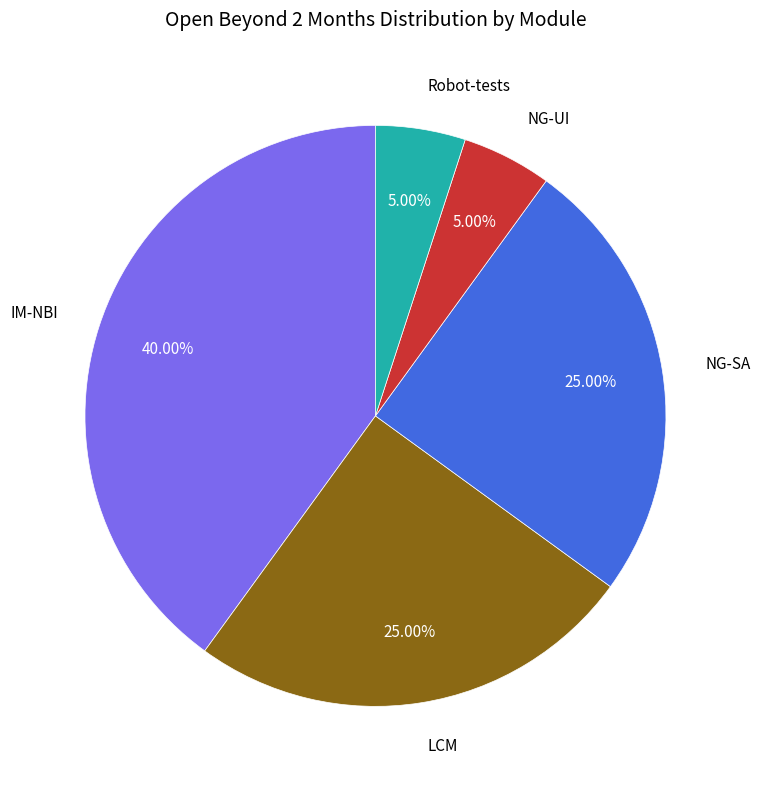

How many segments does this pie chart have?

5